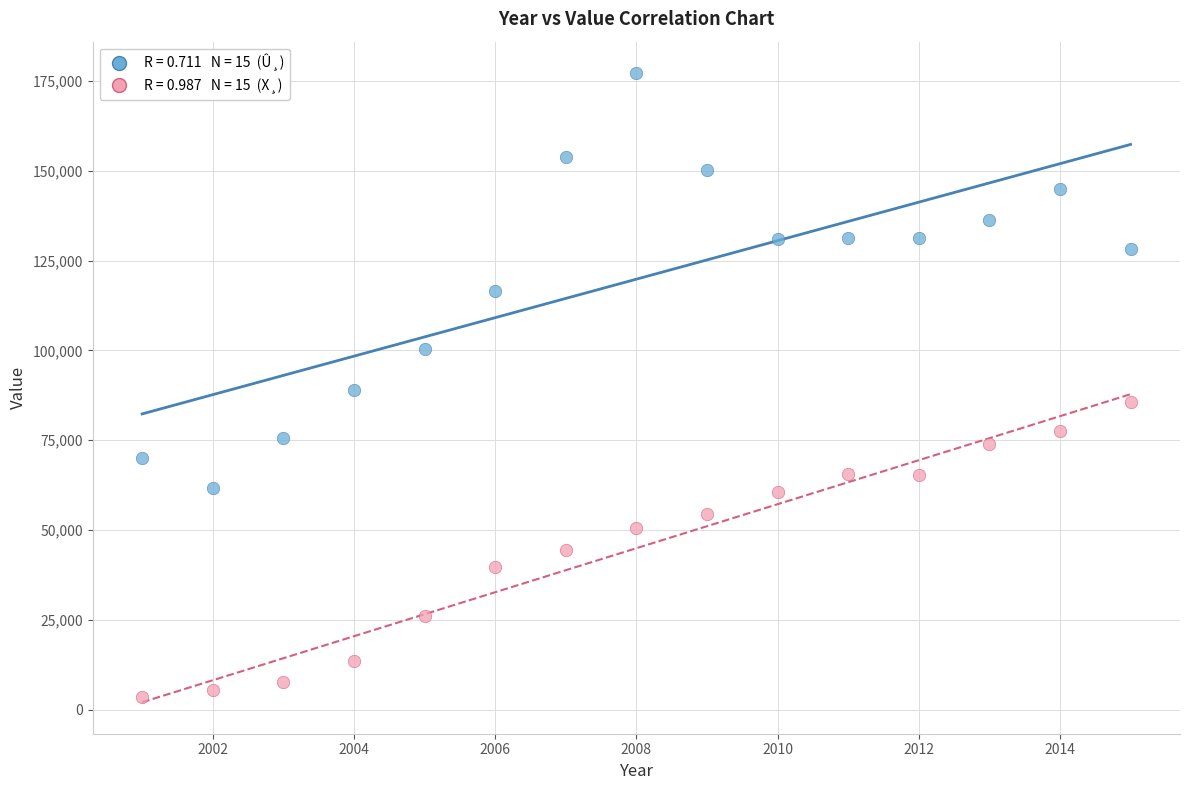

Across all data points, what is the range of X values (max minus min)?

14